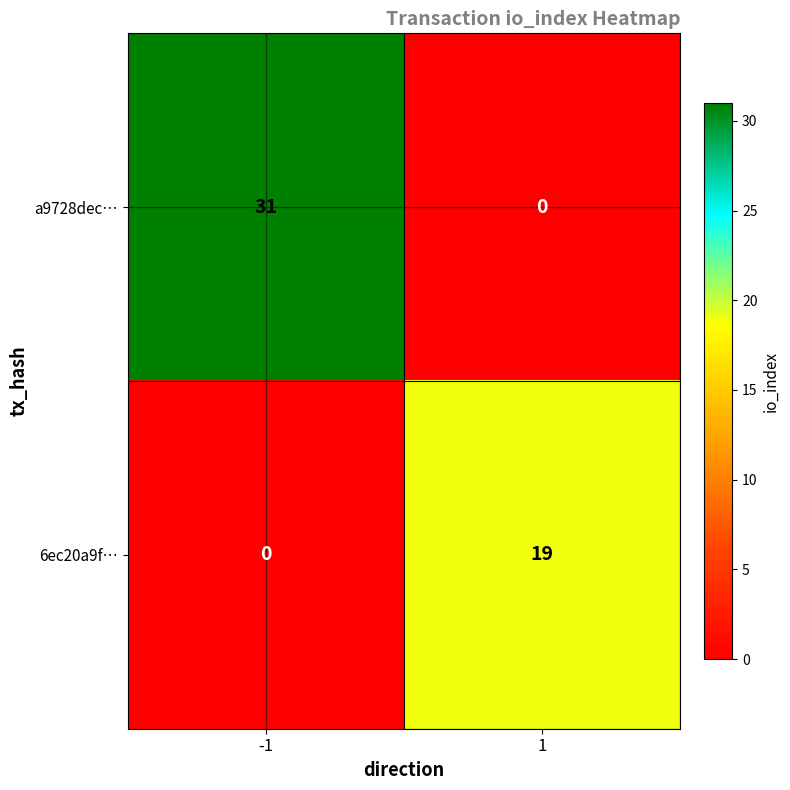

Reading right to left, list all the values displayed in this chart.

a9728dec…: 0	31
6ec20a9f…: 19	0